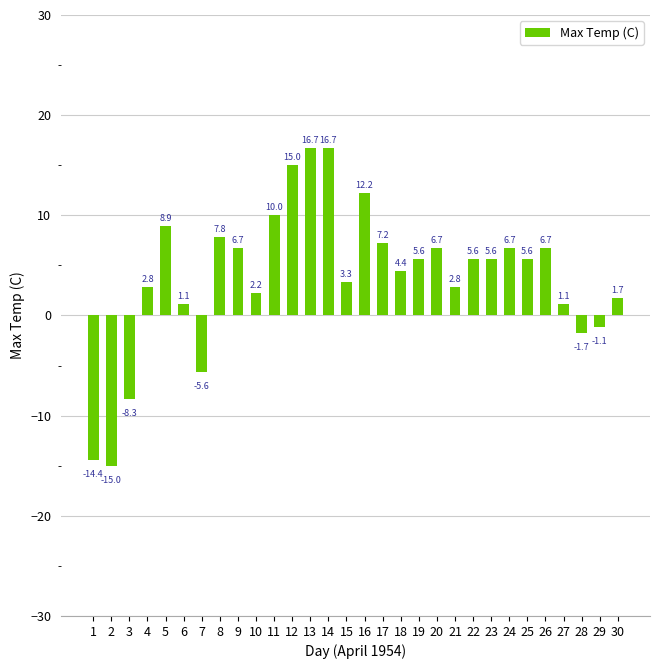

How many positive values are there?

24